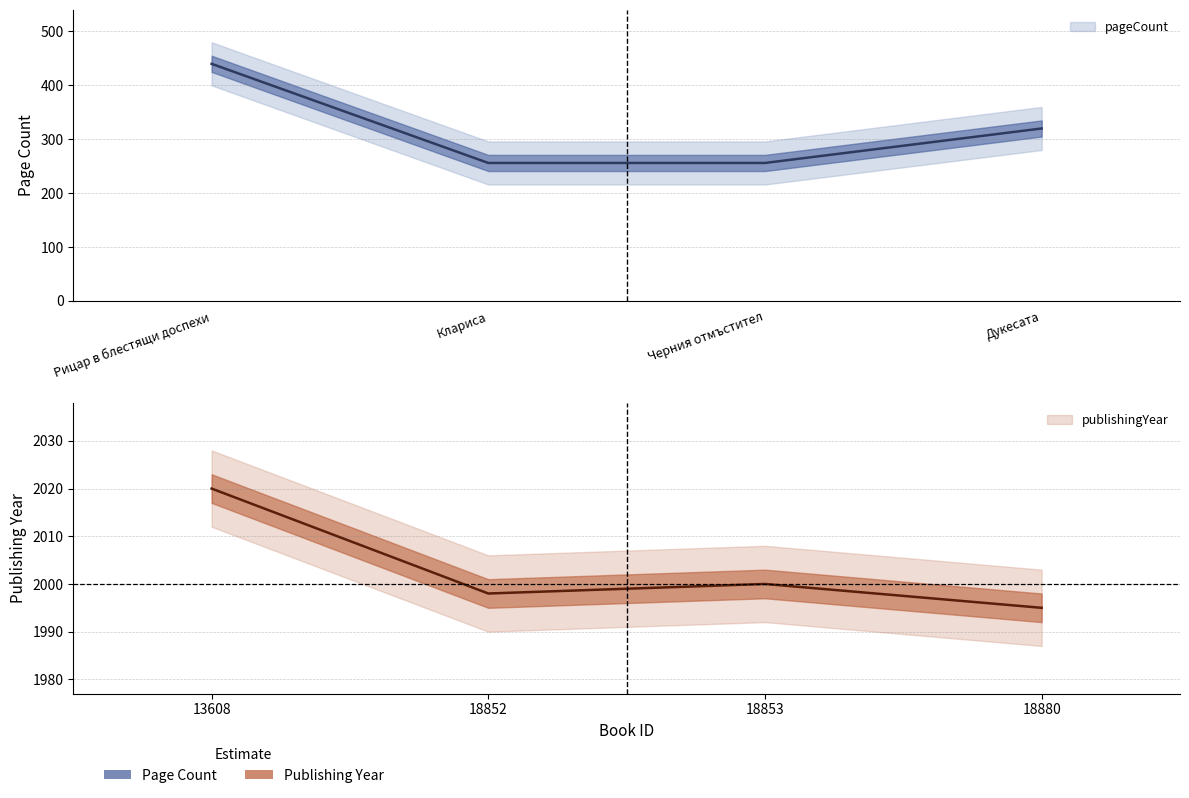

What is the value of the publishingYear point at the 4th from the left?

1995